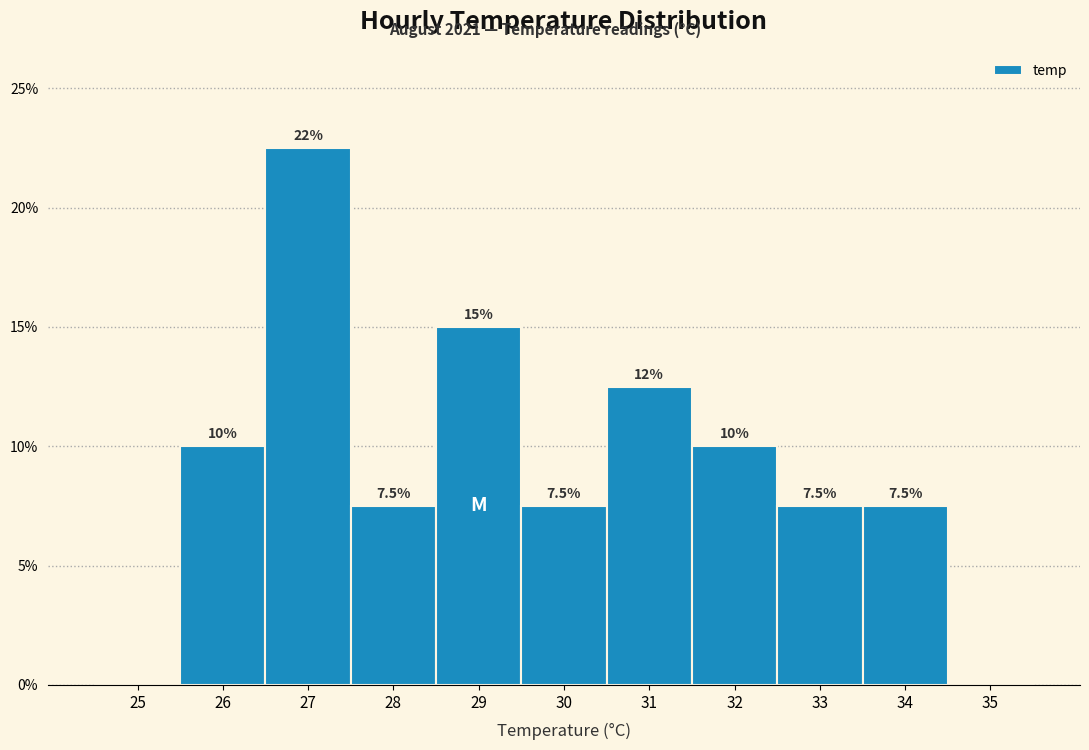

Are the bars horizontal?

No